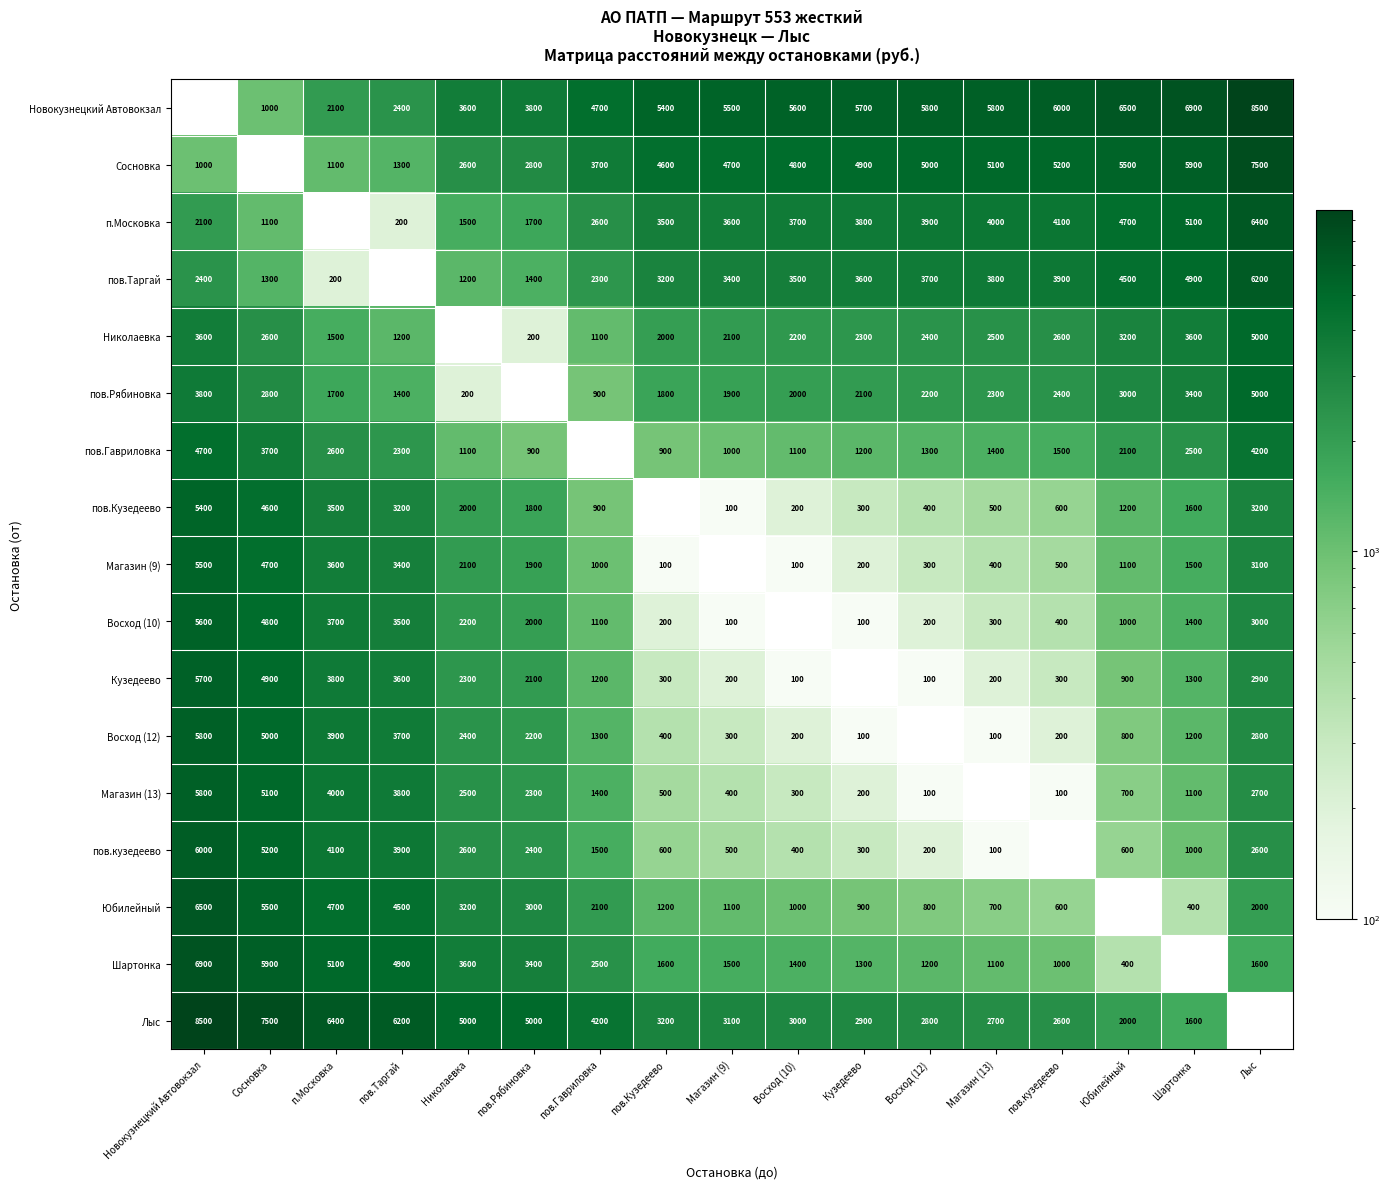

Count the number of data series in this chart.

17